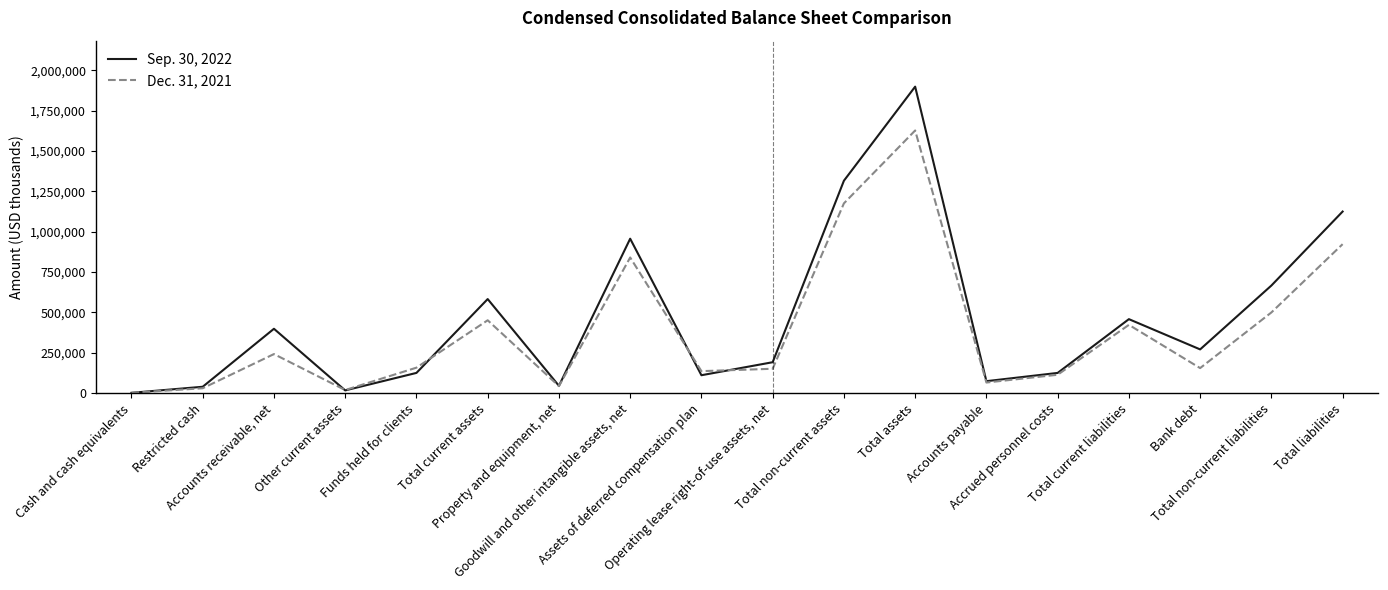

What is the difference between the Sep. 30, 2022 values at Total liabilities and Total assets?

774125